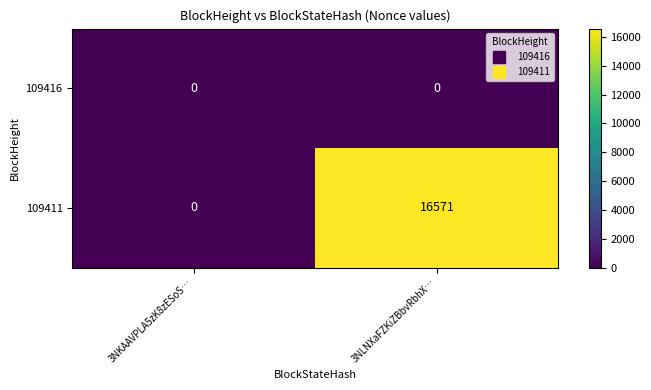

Reading left to right, what are all the values shown in this chart?

109416: 0	0
109411: 0	16571